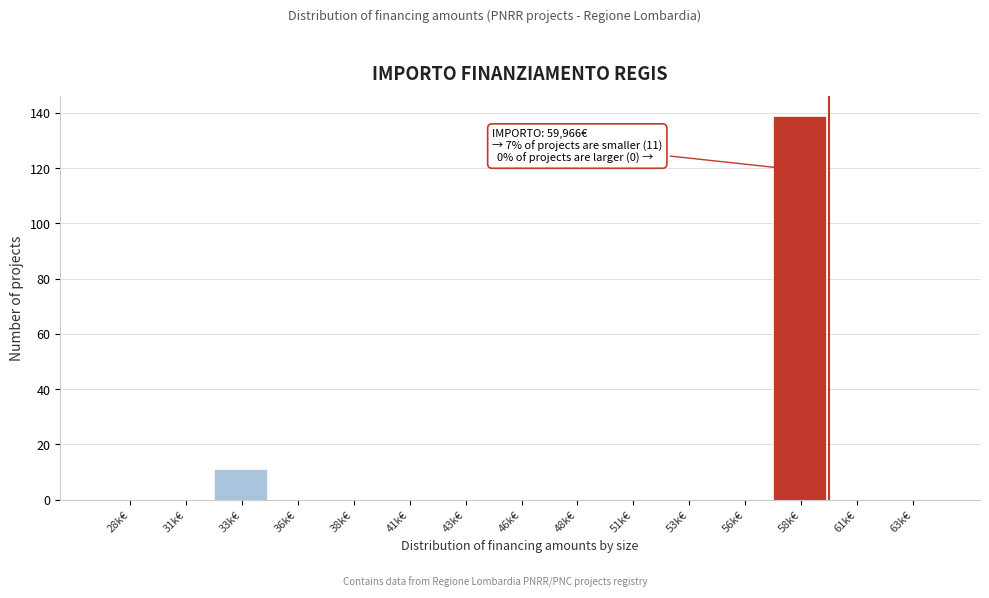

Reading left to right, what are all the values shown in this chart?

28k€=0	31k€=0	33k€=11	36k€=0	38k€=0	41k€=0	43k€=0	46k€=0	48k€=0	51k€=0	53k€=0	56k€=0	58k€=139	61k€=0	63k€=0